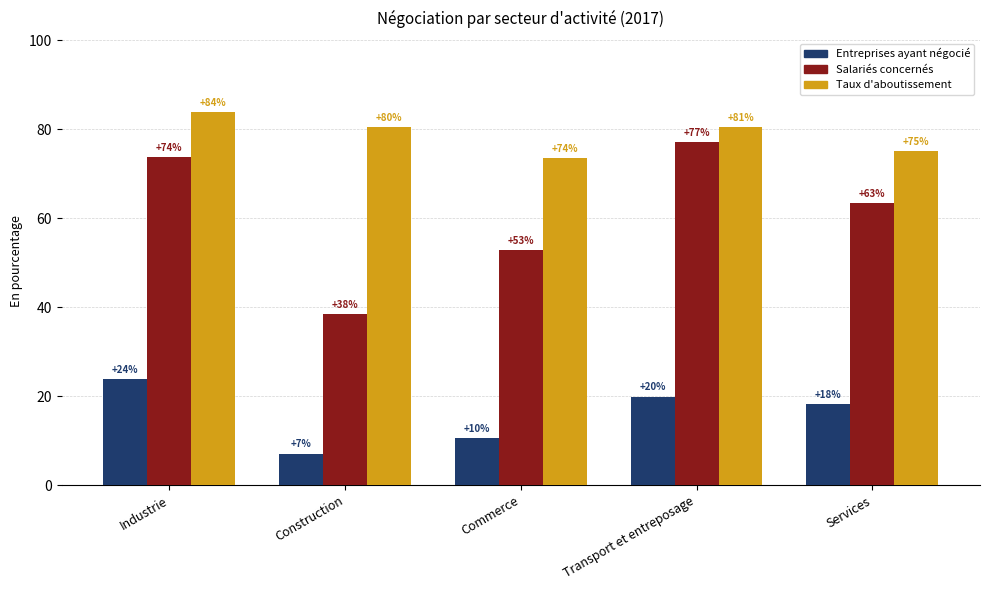

What is the lowest value of the Entreprises ayant négocié series?

7.1